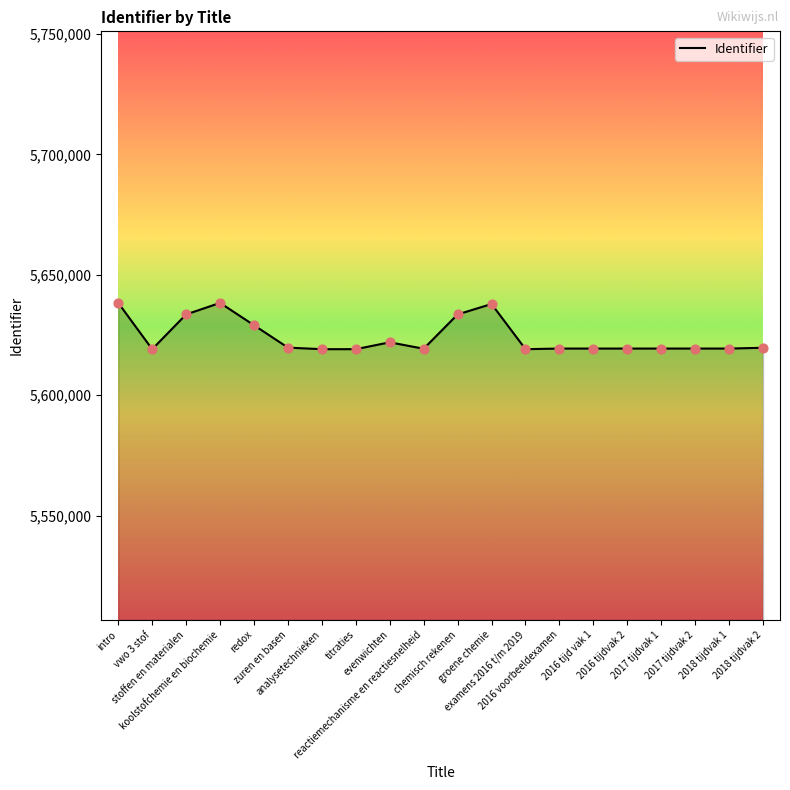

Which has a higher value, zuren en basen or stoffen en materialen?

stoffen en materialen